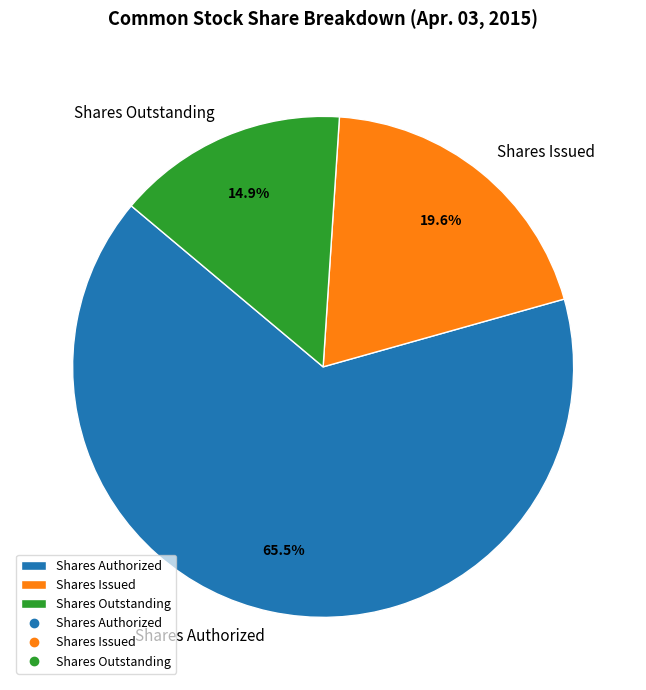

Between Shares Outstanding and Shares Authorized, which is larger?

Shares Authorized